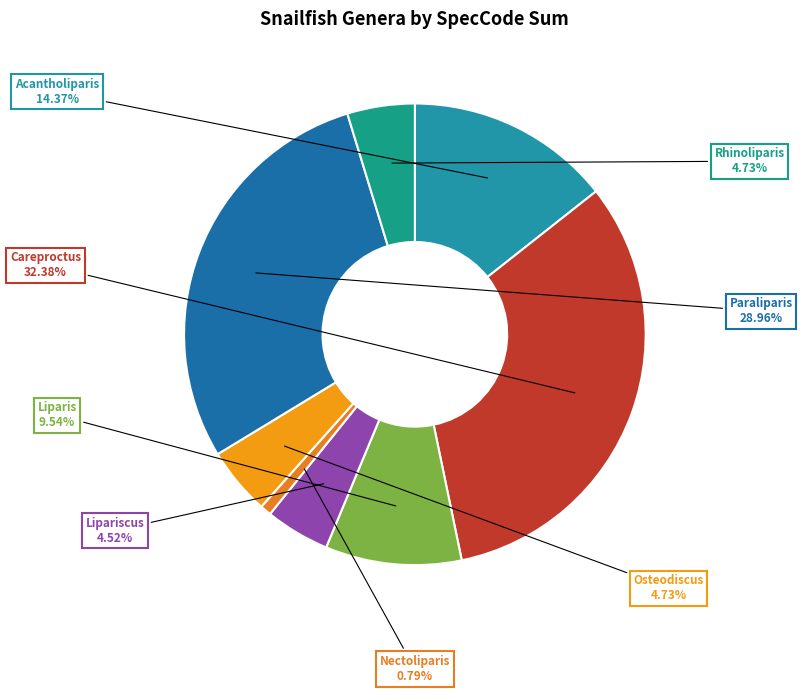

To the nearest percent, what is the combined percentage of Rhinoliparis and Nectoliparis?

6%